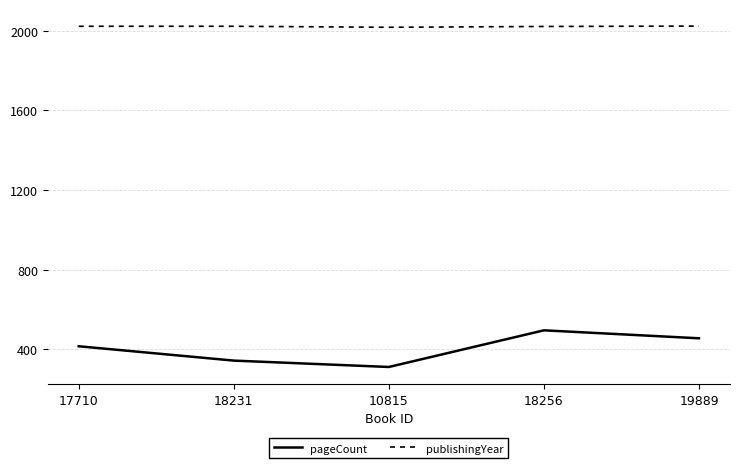

Rank the series by their average value, from highest to lowest.

publishingYear, pageCount